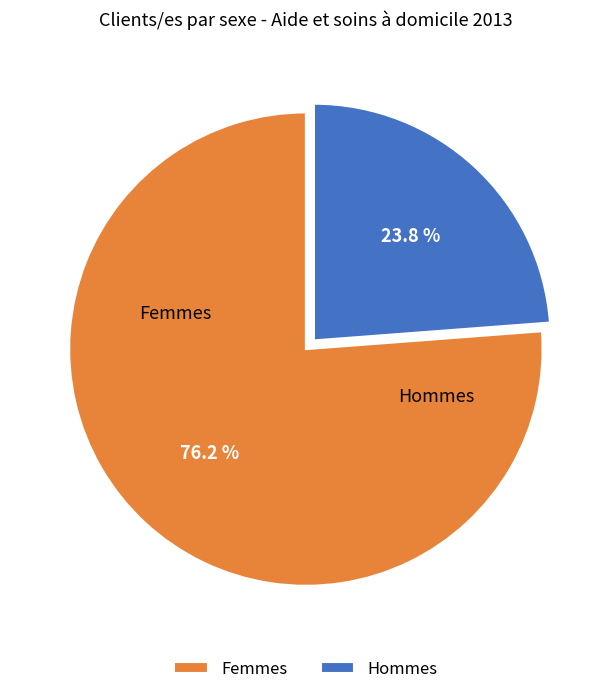

Is Hommes the majority of the pie?

No